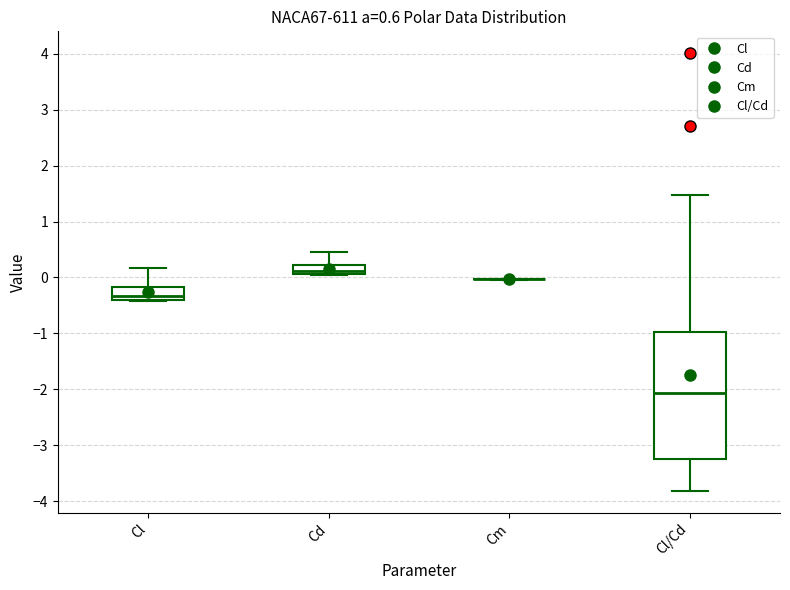

Comparing the boxes themselves (not the whiskers), which one is the tallest?

Cl/Cd